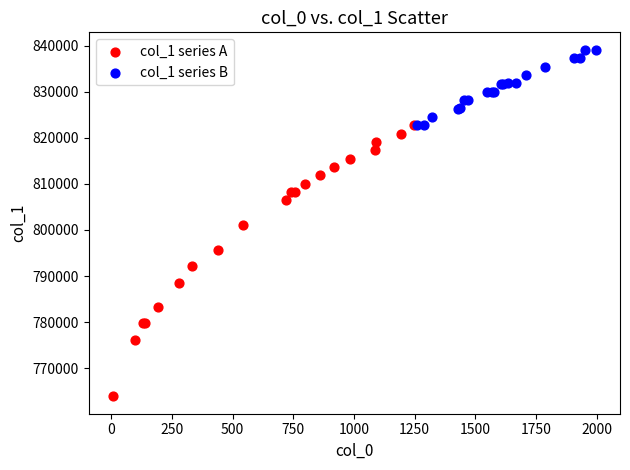

Which series reaches the minimum Y coordinate?

col_1 series A